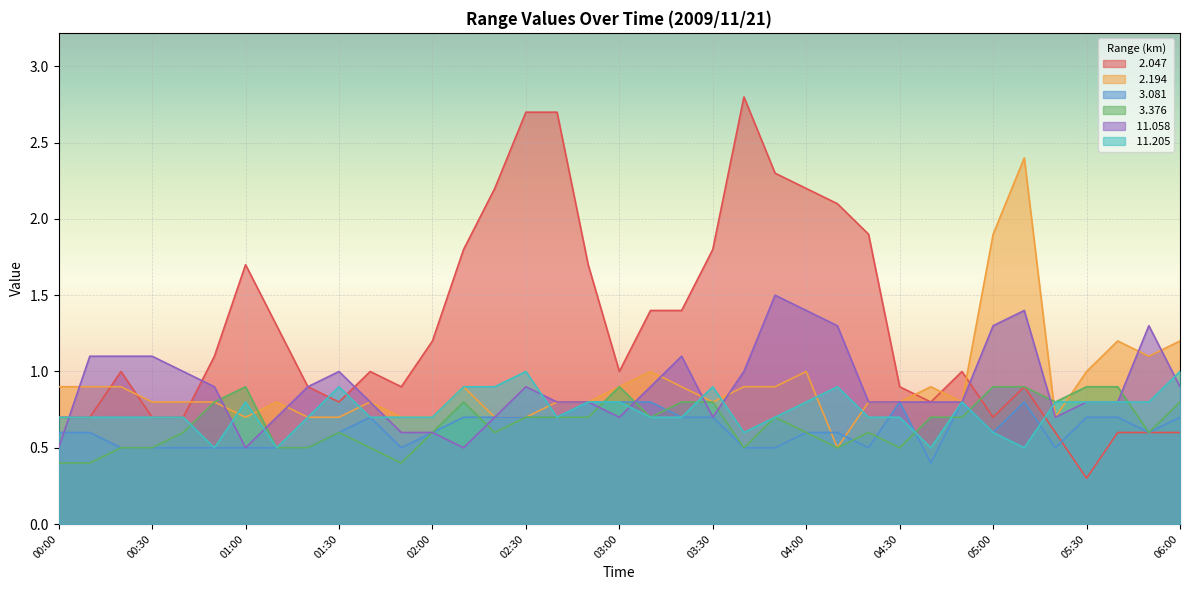

Which series changed the most between 00:50 and 03:20?

  2.047